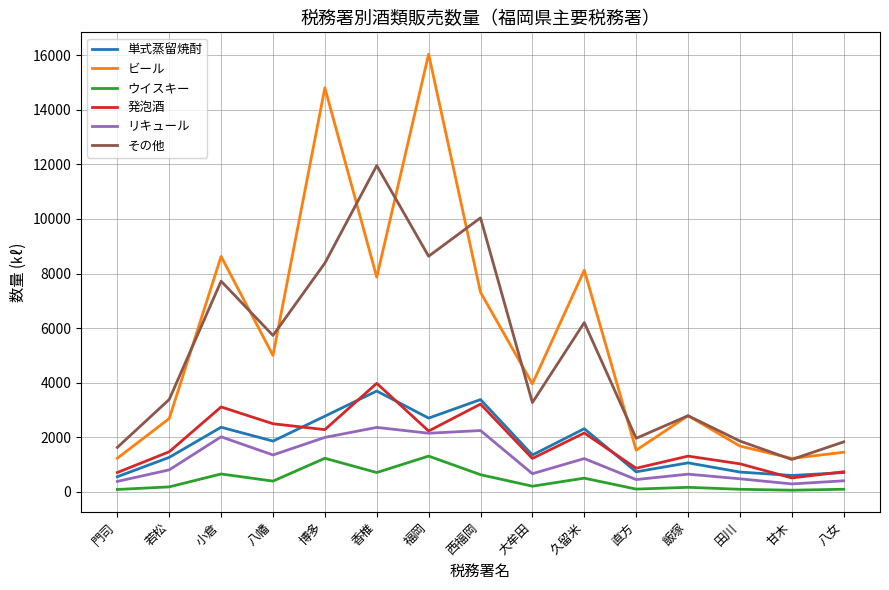

What is the maximum value shown in the chart?

16038